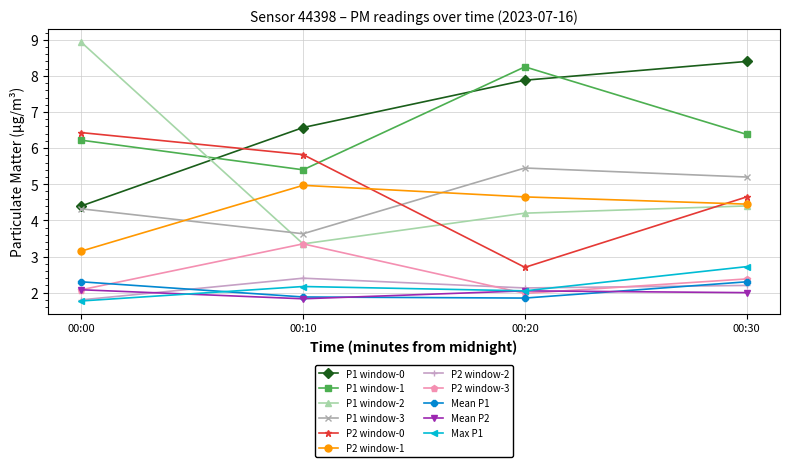

List the series in order of their peak value, lowest first.

Mean P2, Mean P1, P2 window-2, Max P1, P2 window-3, P2 window-1, P1 window-3, P2 window-0, P1 window-1, P1 window-0, P1 window-2